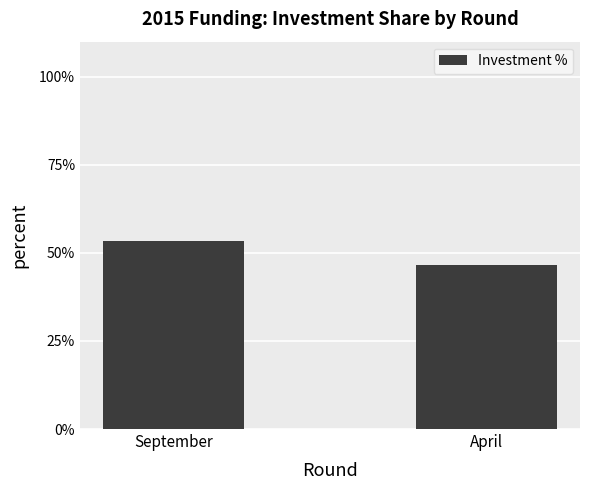

Count the number of data series in this chart.

1